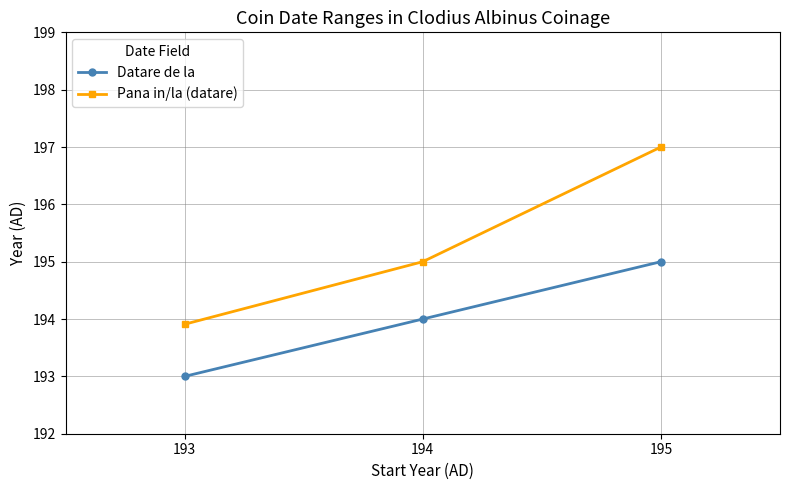

Reading right to left, transcribe all the data shown in this chart.

Datare de la: 195=195.0	194=194.0	193=193.0
Pana in/la (datare): 195=197.0	194=195.0	193=193.9